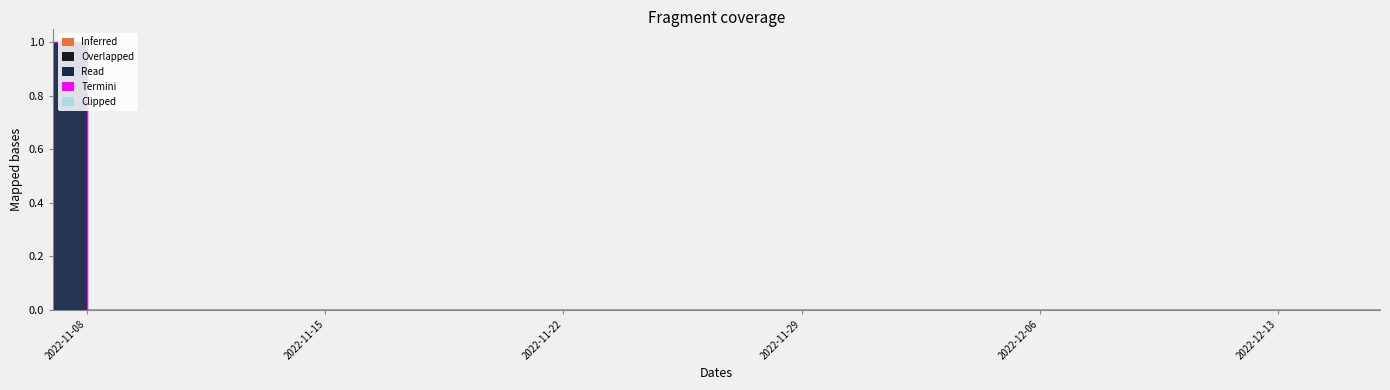

What is the maximum value shown in the chart?

1